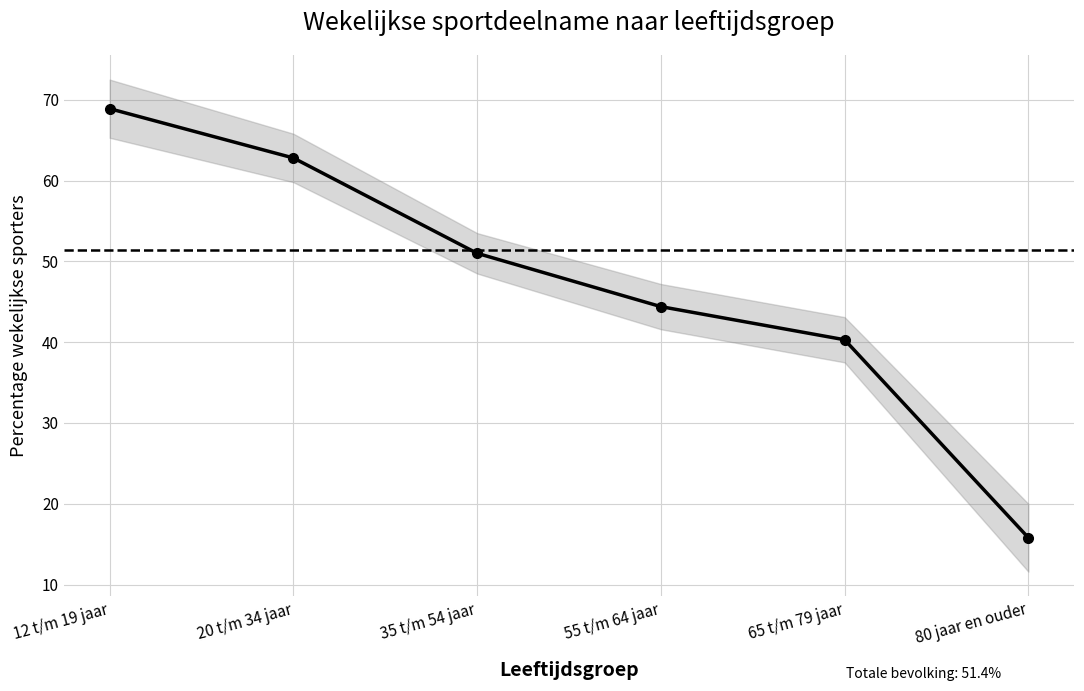

Rank the categories by value from highest to lowest.

12 t/m 19 jaar, 20 t/m 34 jaar, 35 t/m 54 jaar, 55 t/m 64 jaar, 65 t/m 79 jaar, 80 jaar en ouder